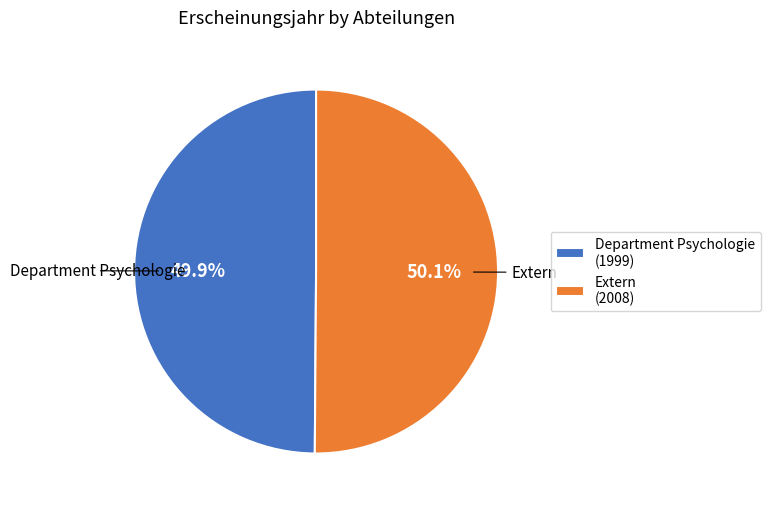

To the nearest percent, what portion does Department Psychologie represent?

50%